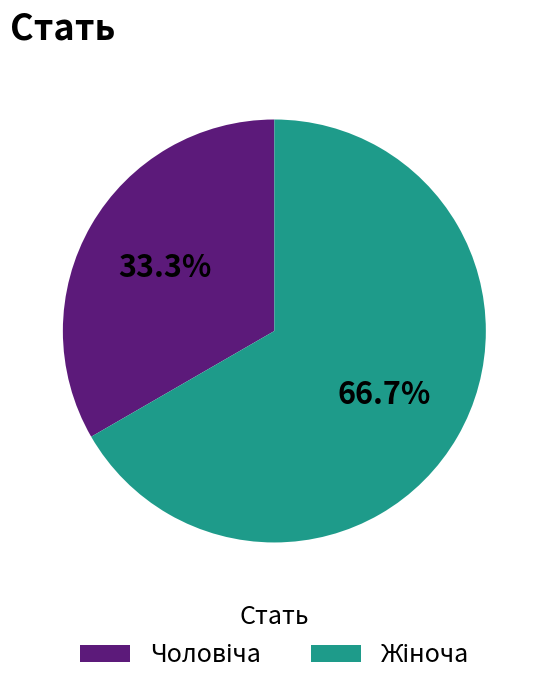

Does any single category account for the majority?

Yes